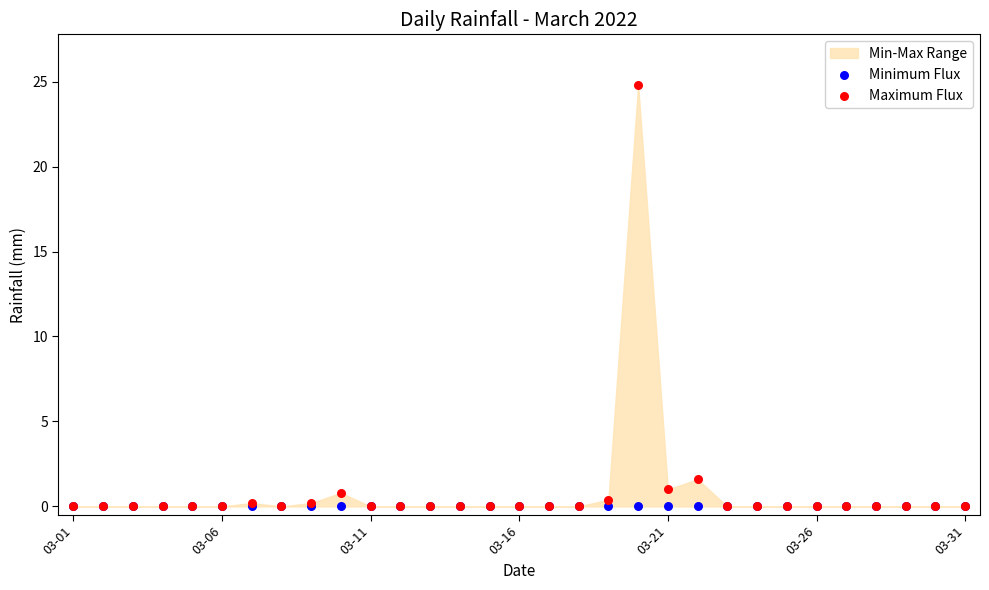

Which series reaches the maximum Y coordinate?

Maximum Flux